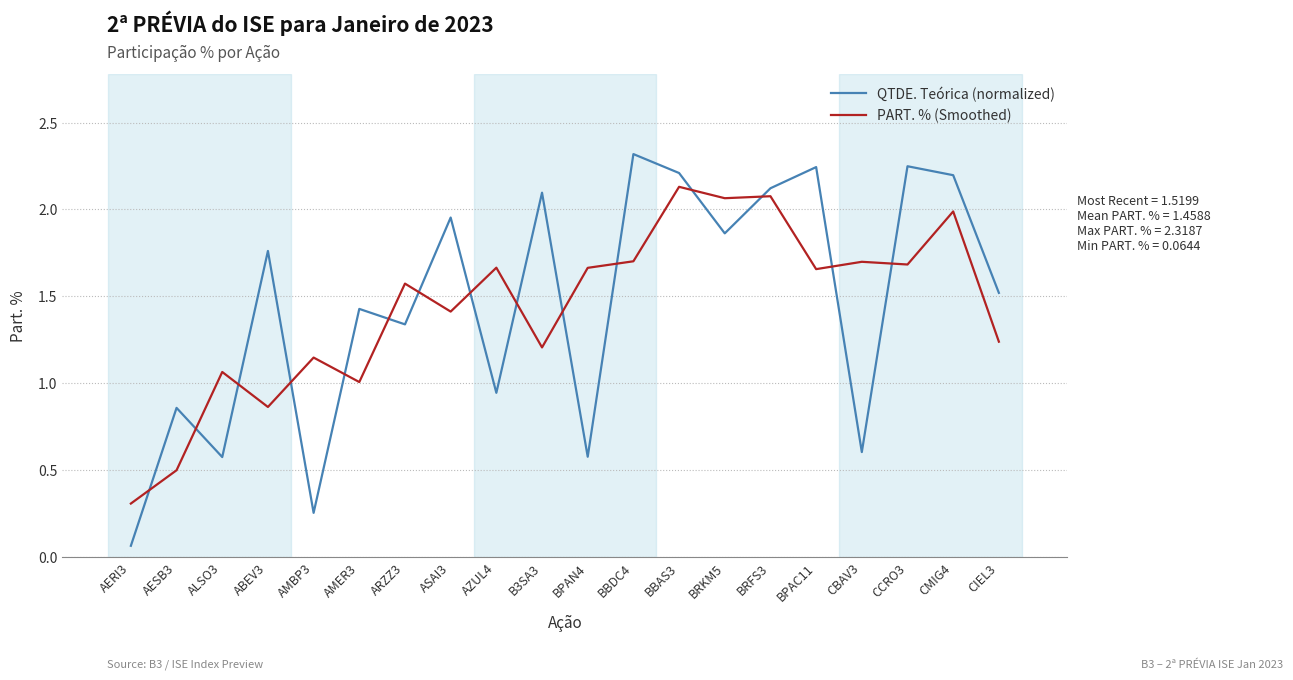

At how many categories does at least one series exceed 0?

20